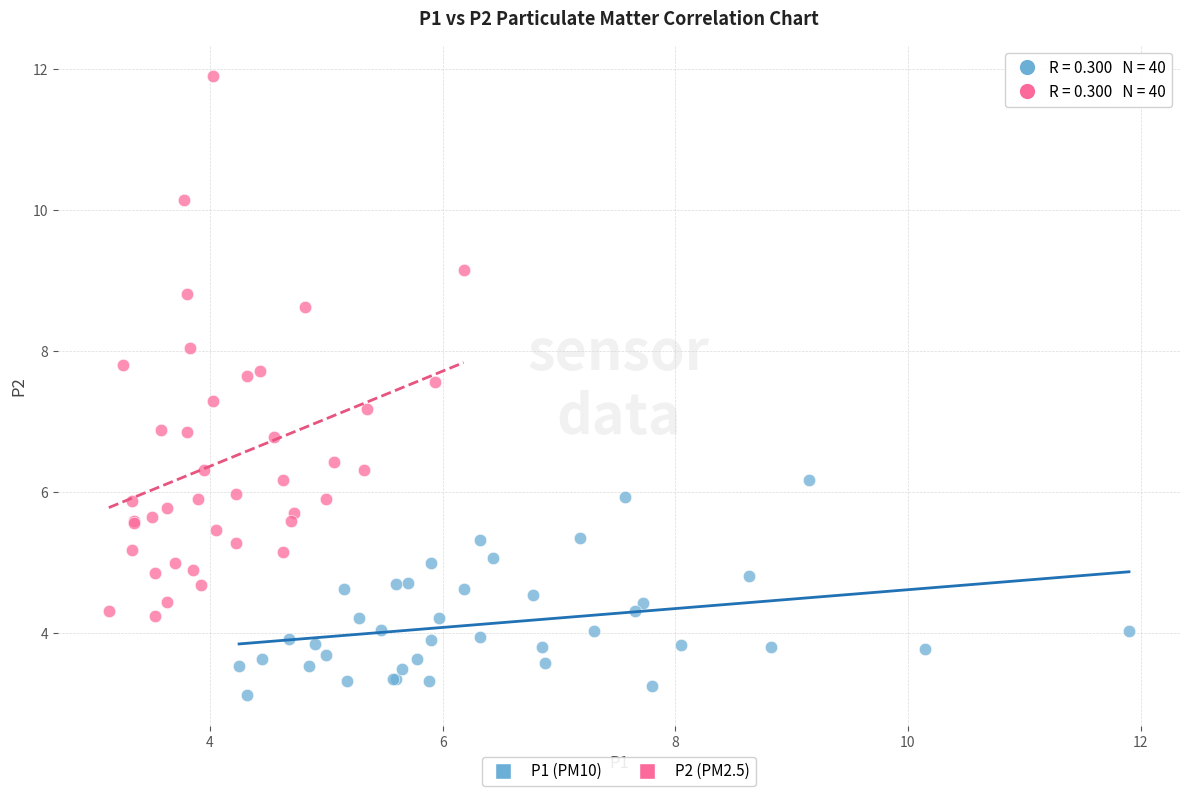

Which series contains the highest Y value?

P2 (PM2.5)